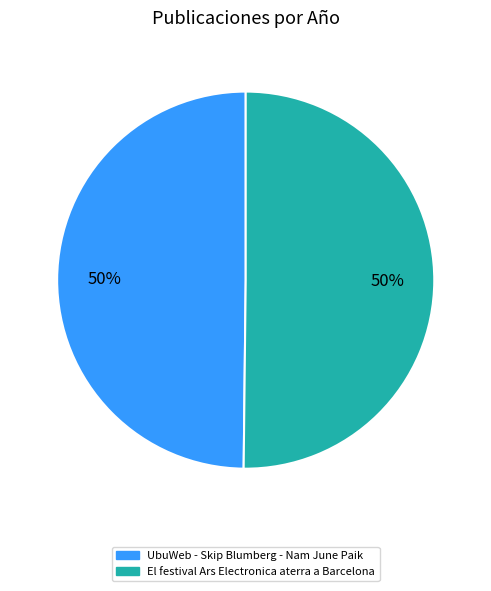

To the nearest percent, what is the average slice percentage?

50%